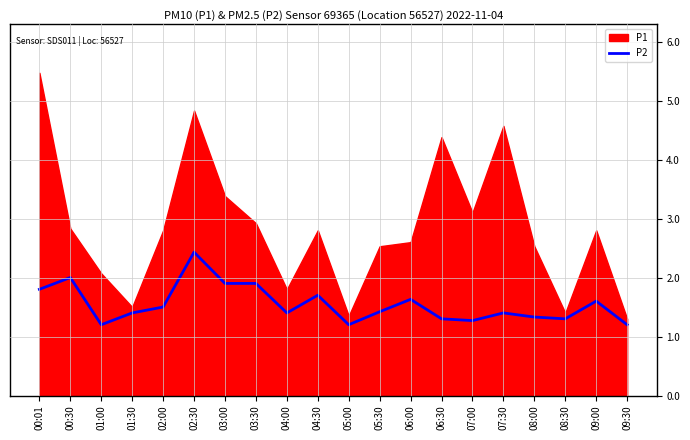

What is the label of the 16th point from the right?

02:00